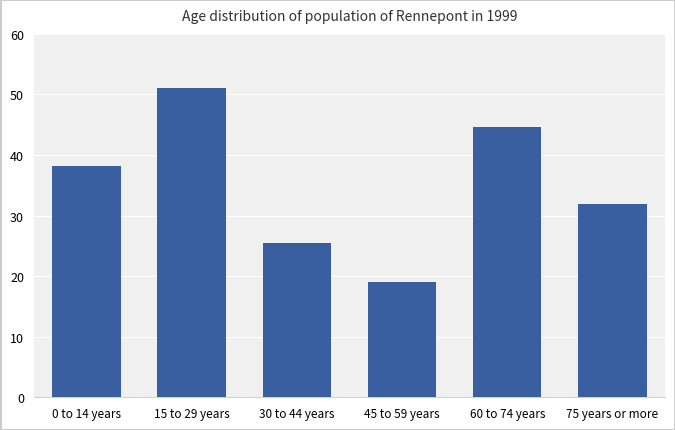

List the labels in order of value, largest first.

15 to 29 years, 60 to 74 years, 0 to 14 years, 75 years or more, 30 to 44 years, 45 to 59 years